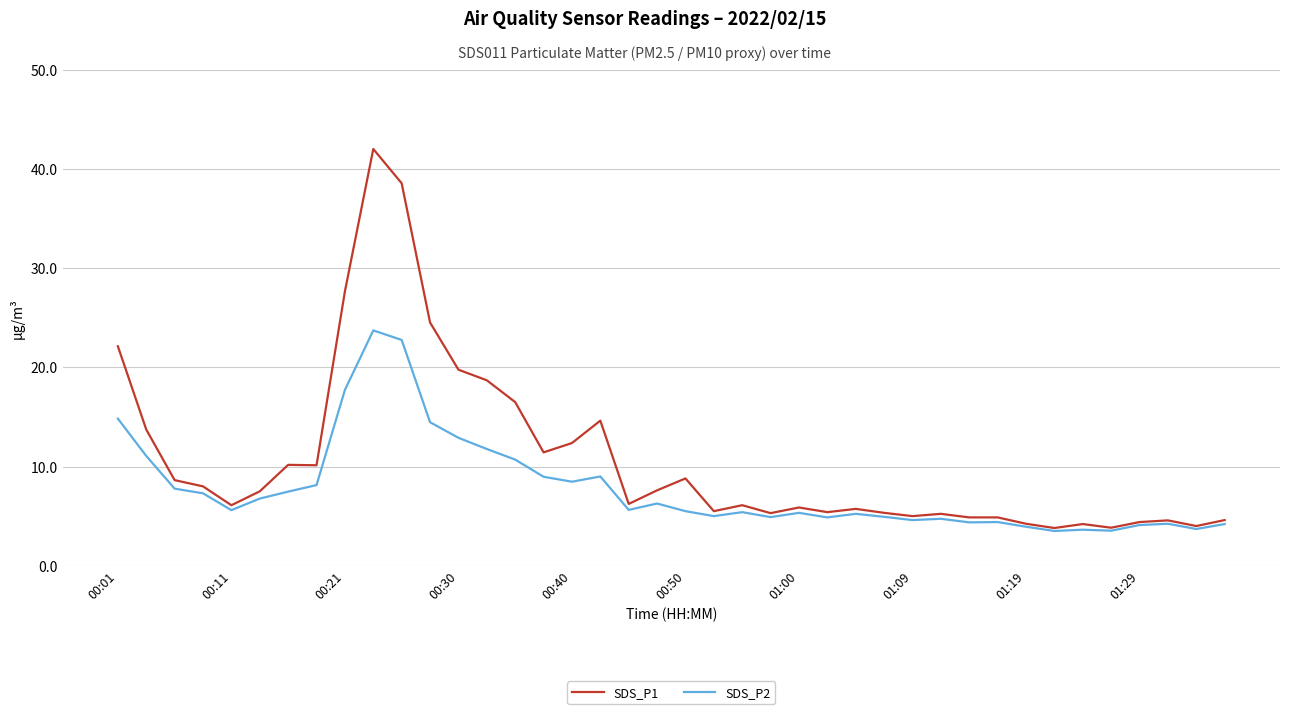

List the series in order of their overall mean, highest first.

SDS_P1, SDS_P2